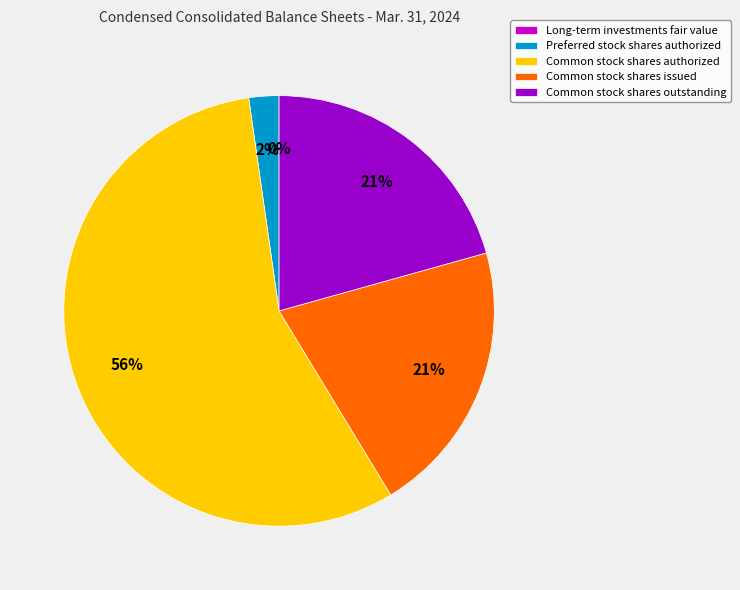

To the nearest percent, what is the combined percentage of Common stock shares outstanding and Preferred stock shares authorized?

23%